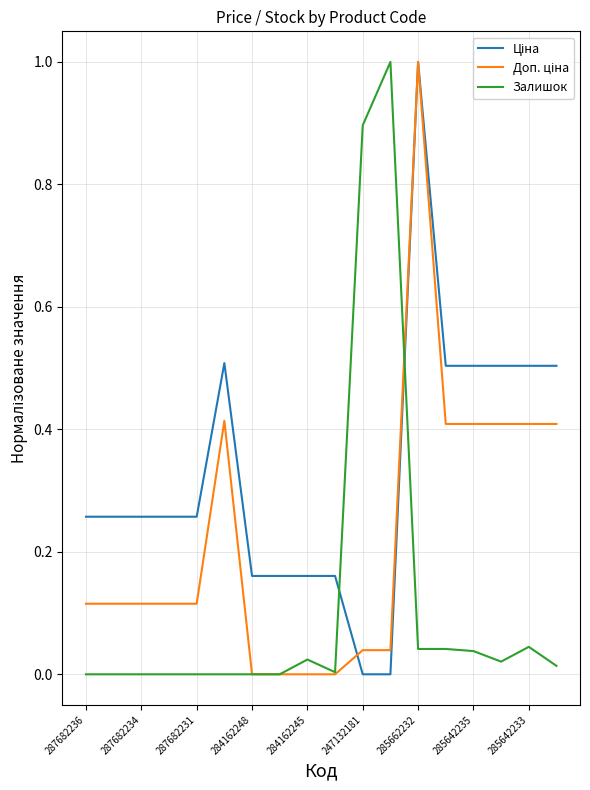

What is the greatest value displayed?

1.0